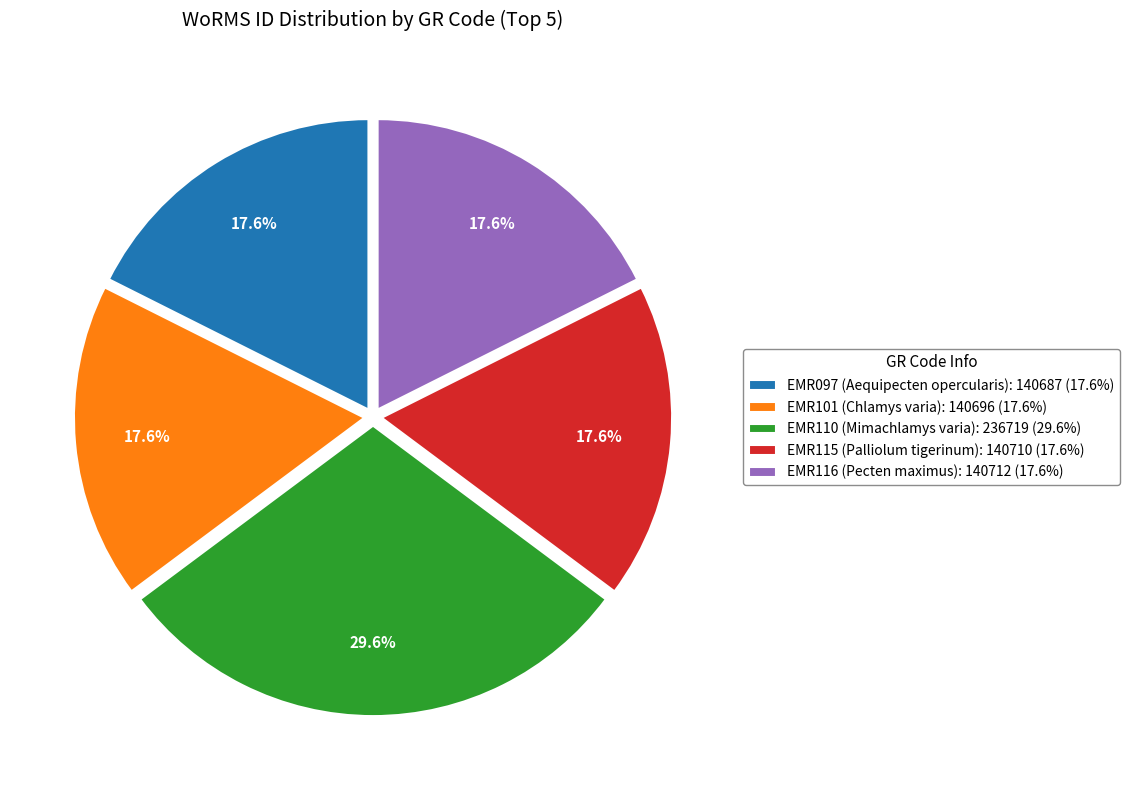

What percentage is the EMR110 slice, to the nearest percent?

30%